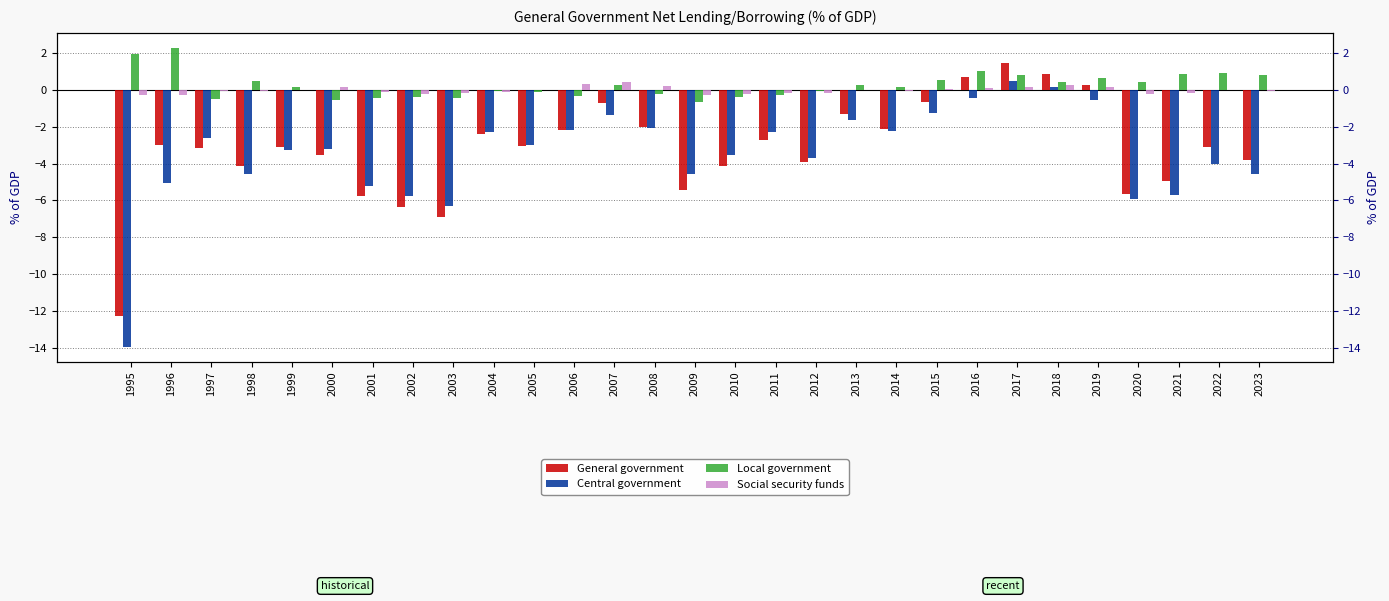

What is the sum of all Social security funds values?

-0.5